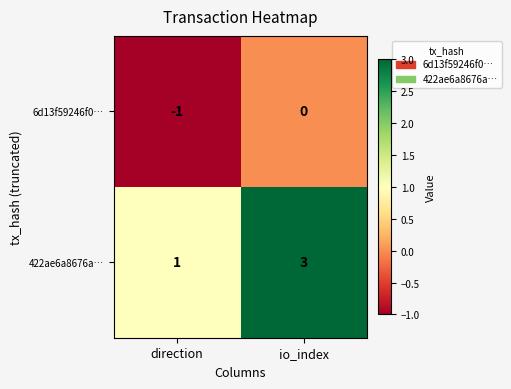

What is the sum of the 422ae6a8676a… values at io_index and direction?

4